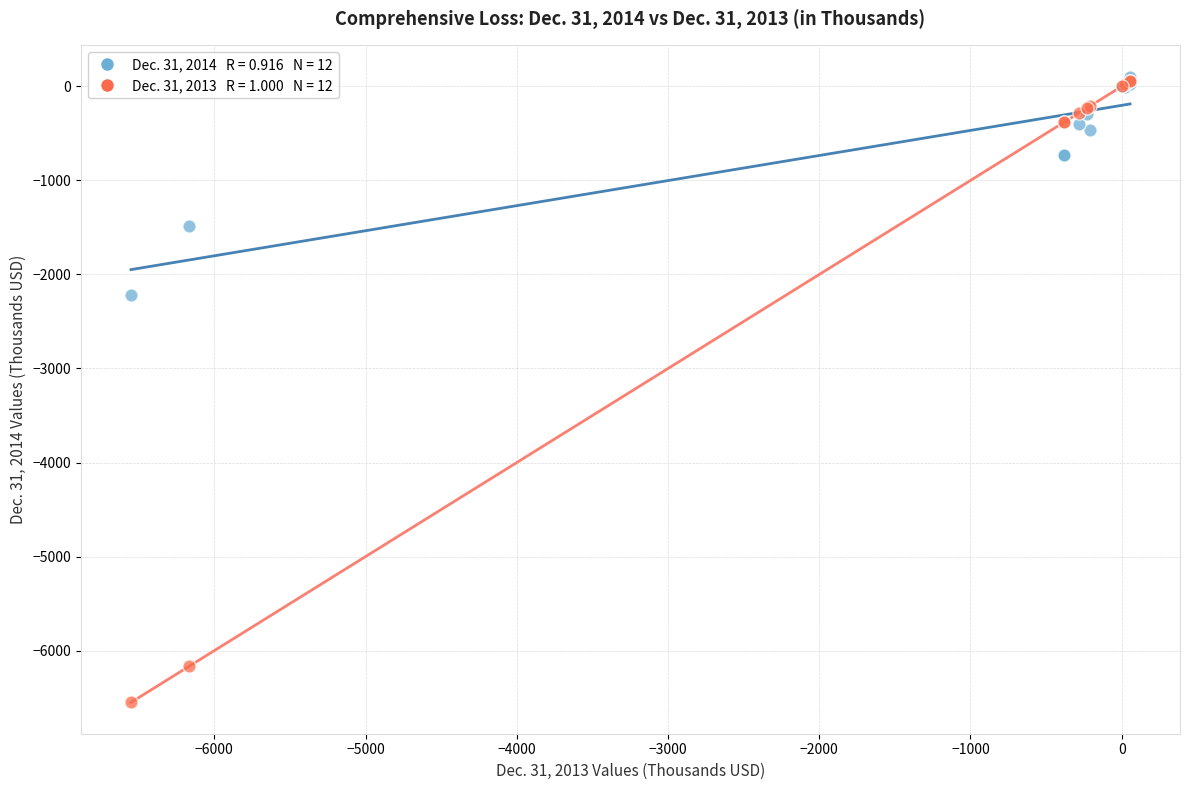

Across all series, what Y value is closest to -3224?

-2218